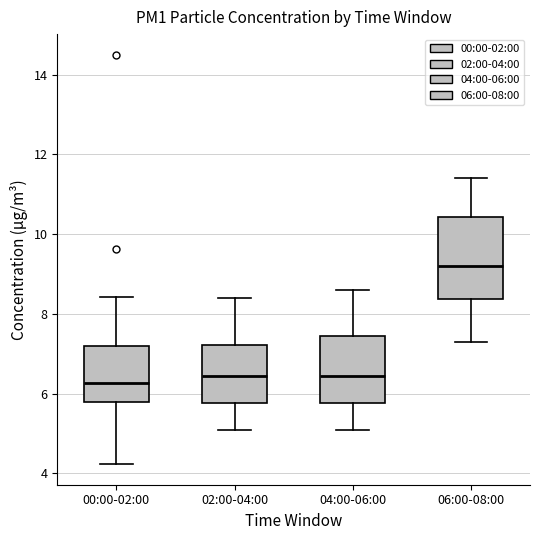

Comparing the boxes themselves (not the whiskers), which one is the tallest?

06:00-08:00